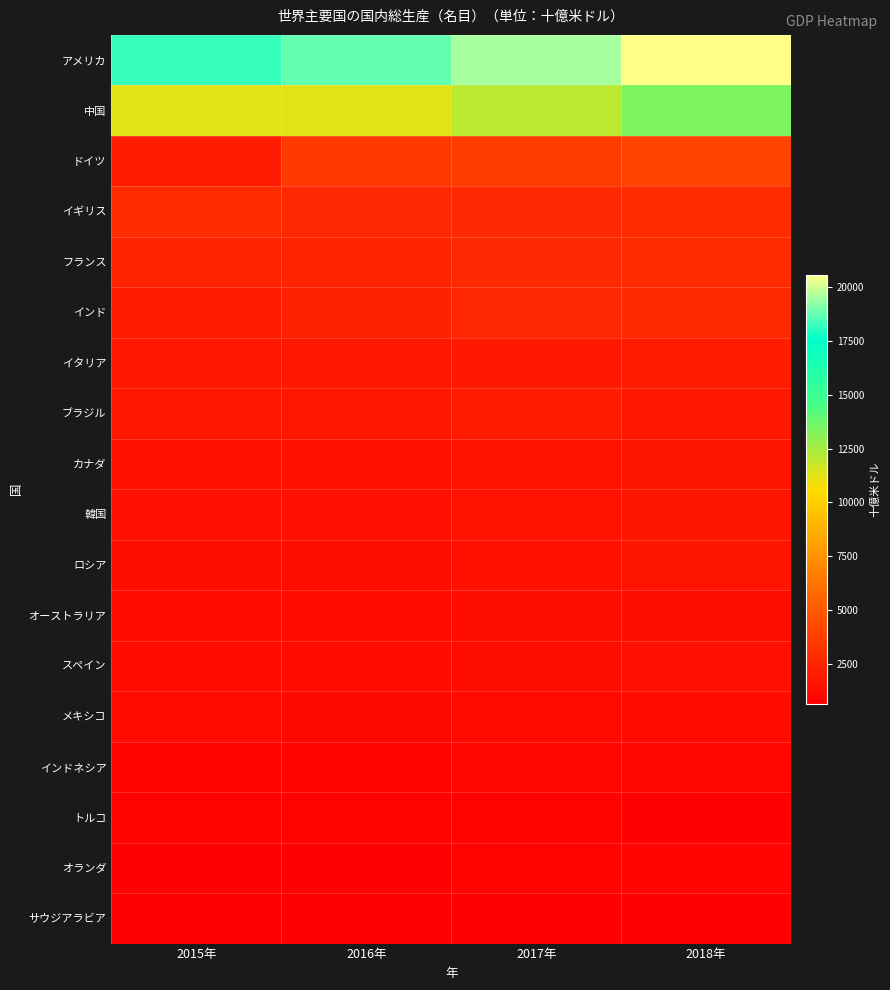

At how many categories does at least one series exceed 15822?

4